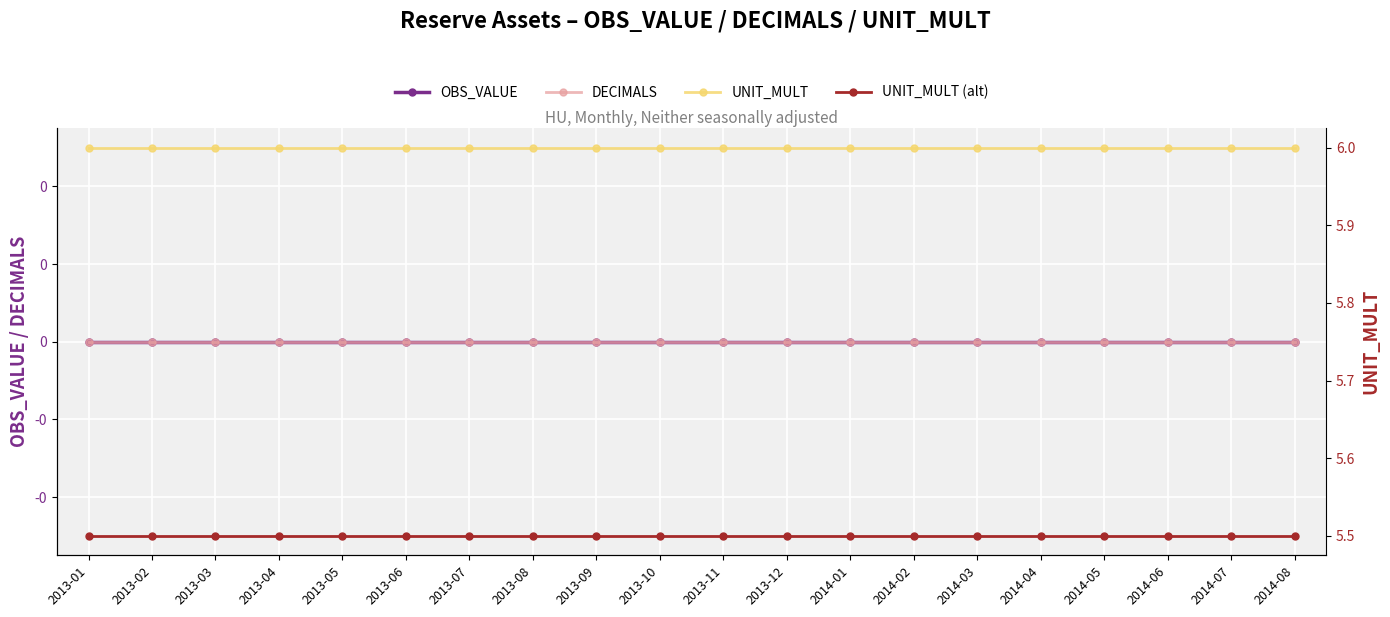

True or false: OBS_VALUE and DECIMALS intersect in this chart.

False